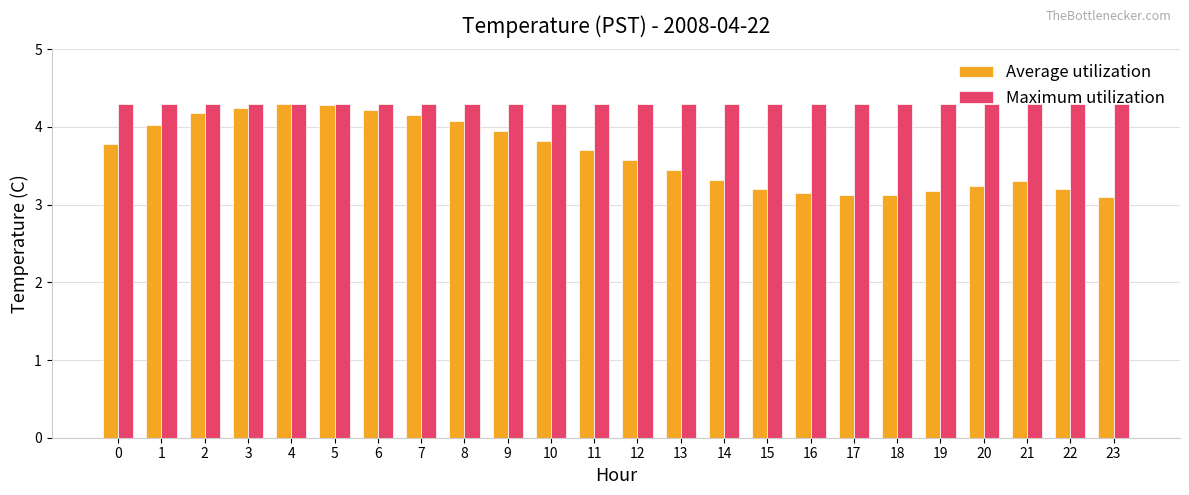

What are all the series names shown in the legend?

Average utilization, Maximum utilization